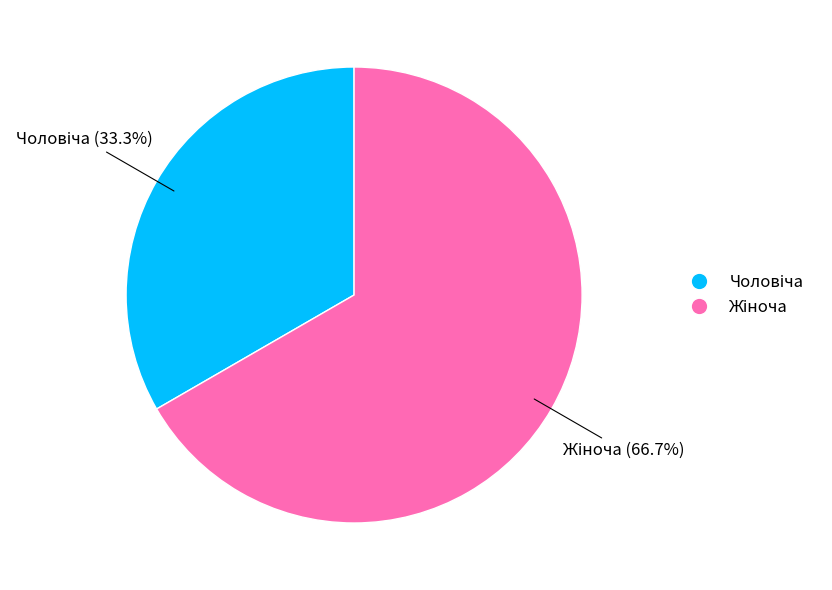

The Жіноча slice represents 78% of the pie. True or false?

False